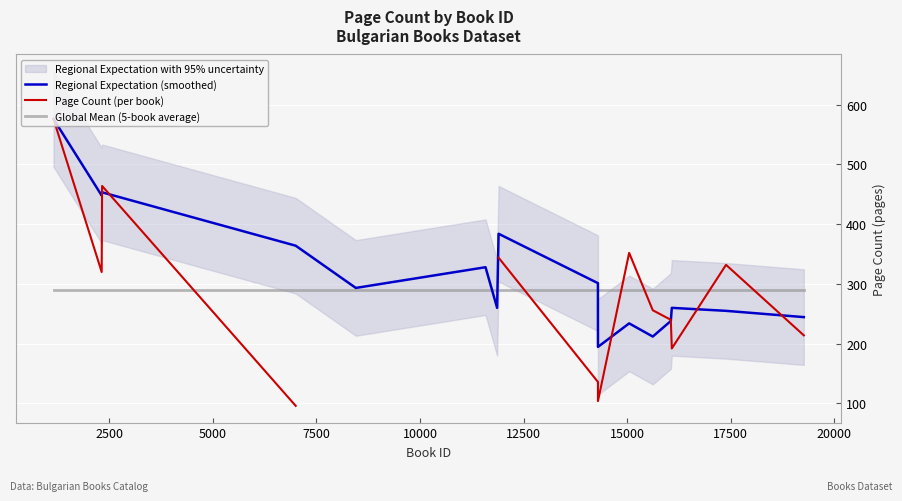

How many times do Regional Expectation (smoothed) and Page Count (per book) cross each other?

6